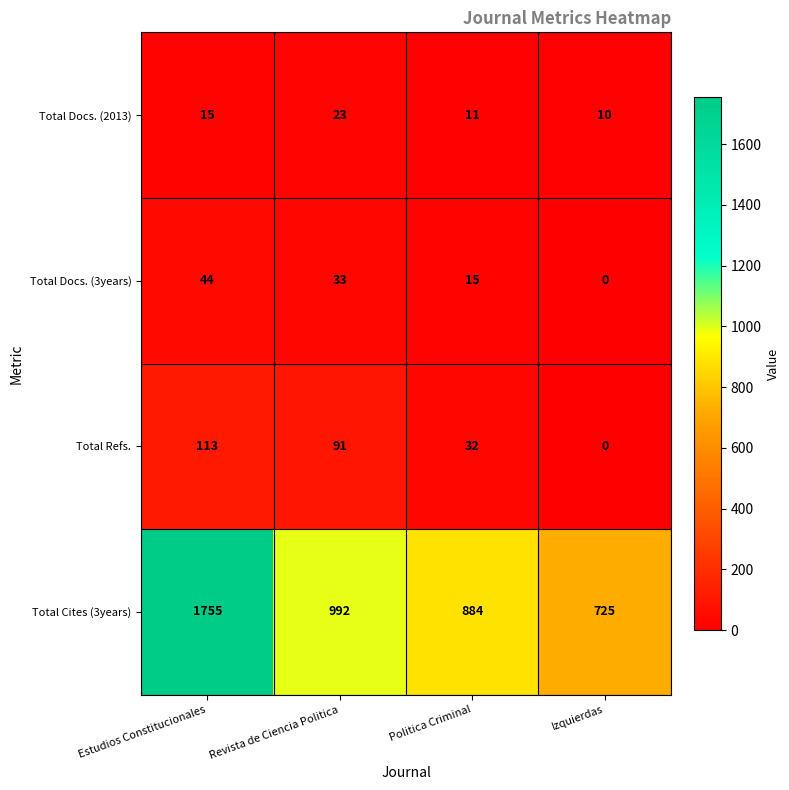

What is the sum of the Total Docs. (3years) values at Izquierdas and Politica Criminal?

15